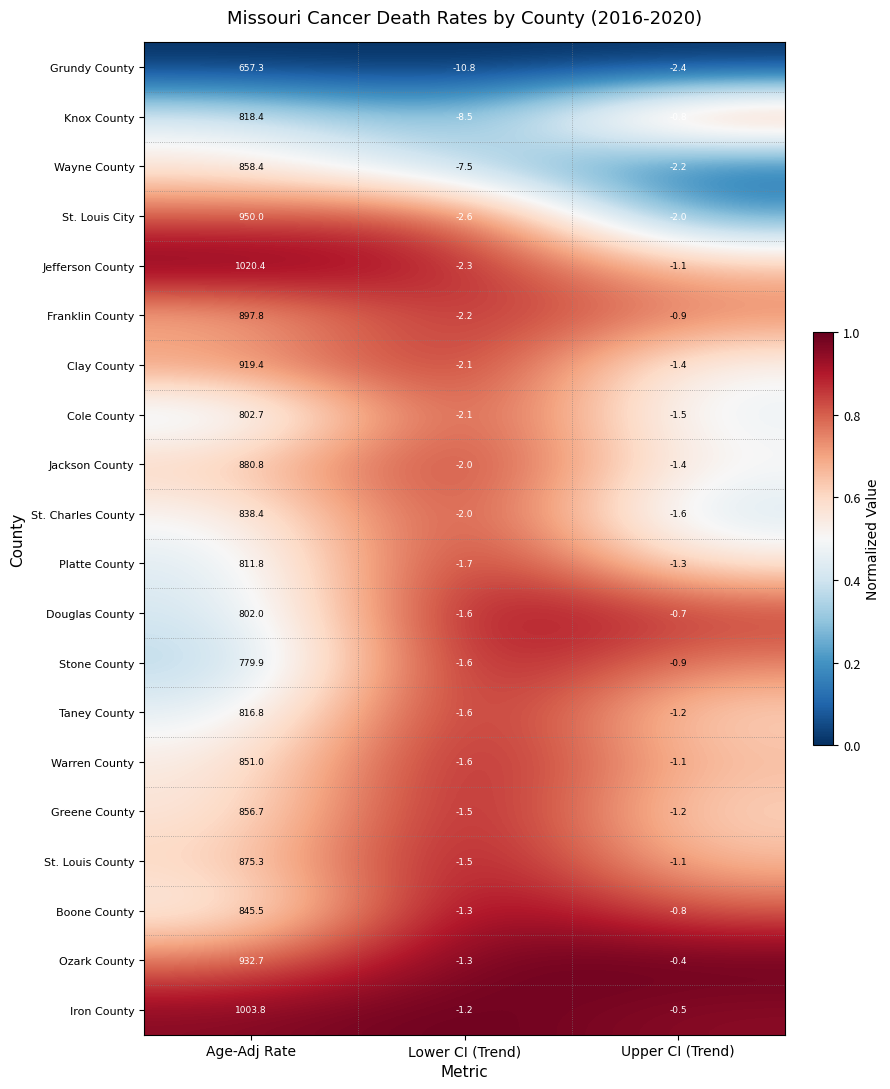

Is it true that Warren County equals -1.6 at Lower CI (Trend)?

True